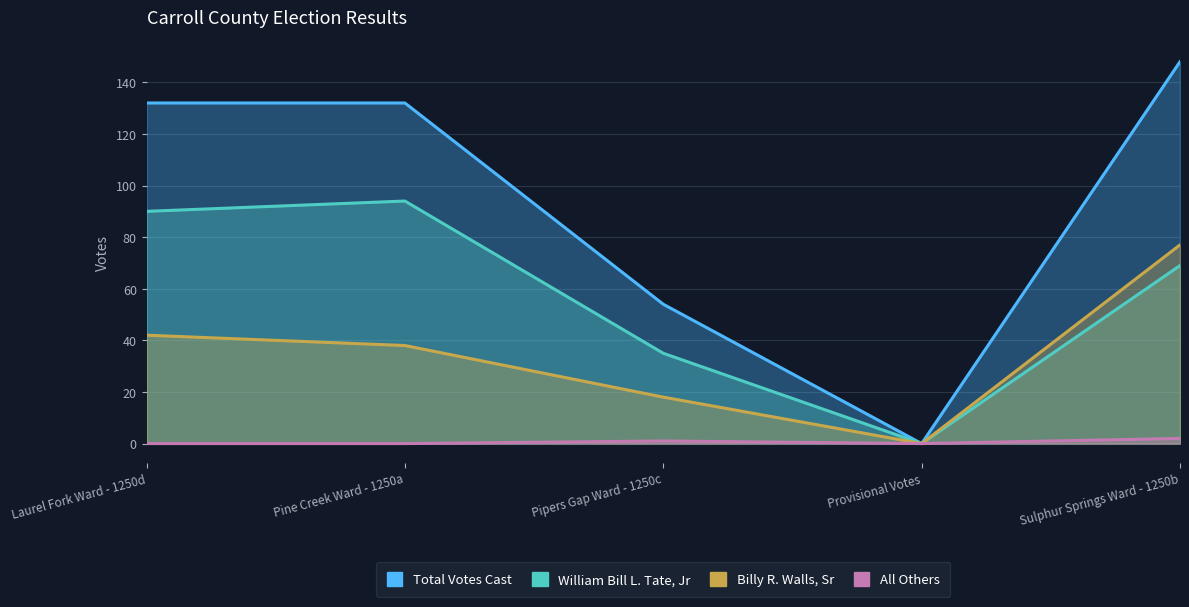

The William Bill L. Tate, Jr series shows 94 at Pine Creek Ward - 1250a. True or false?

True